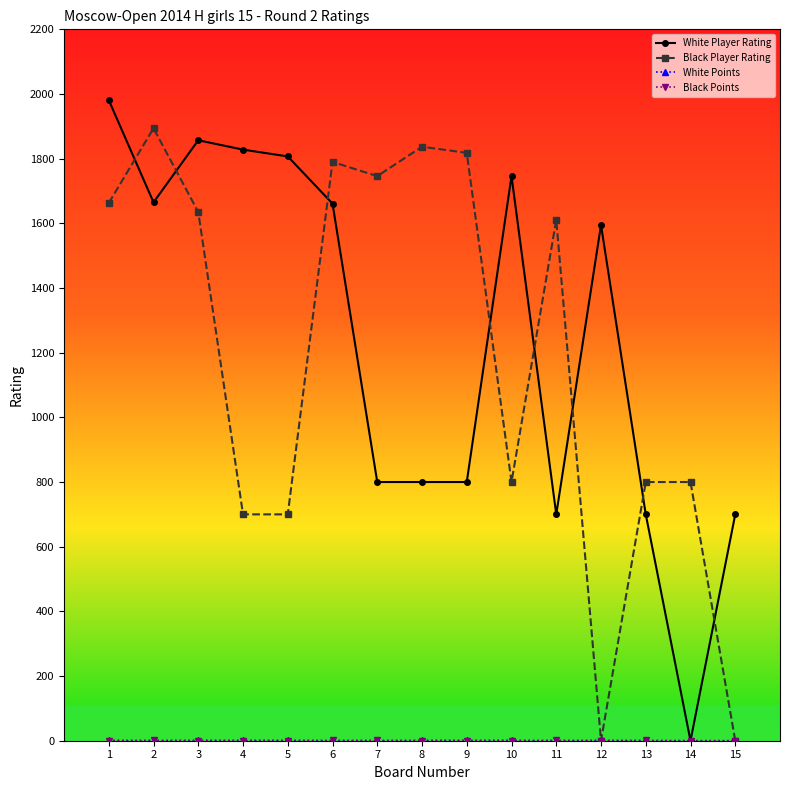

True or false: White Player Rating has more than 1 points higher than both neighbors.

True